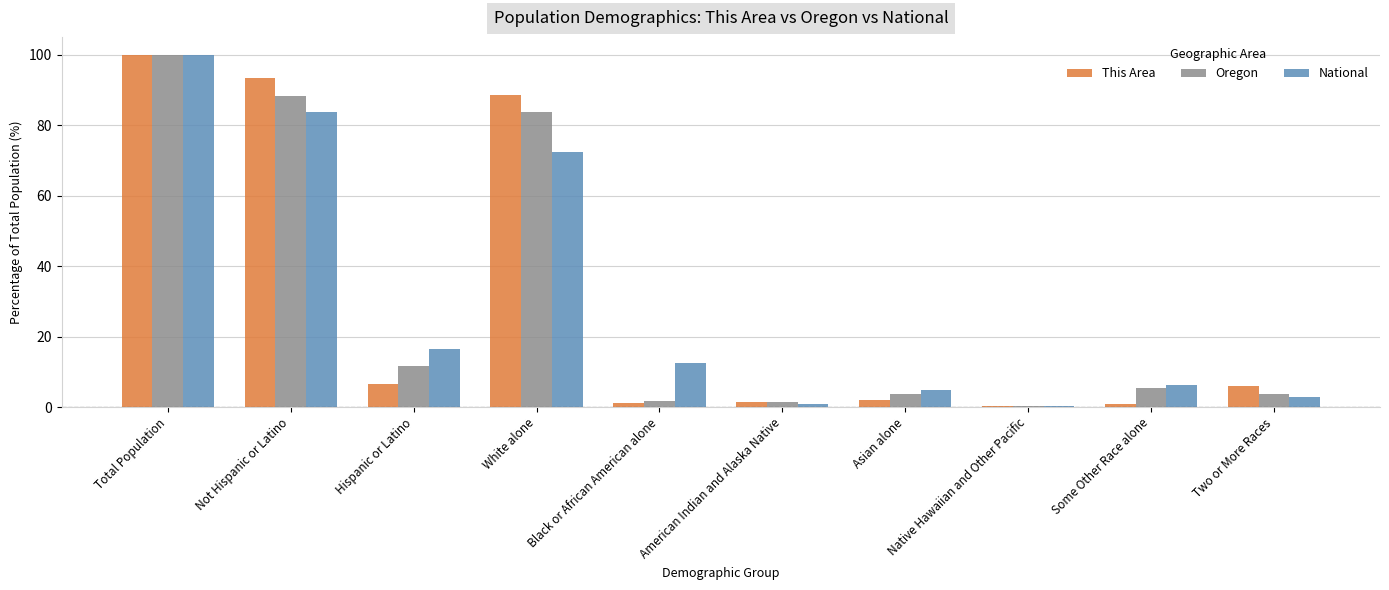

Does the chart contain stacked bars?

No